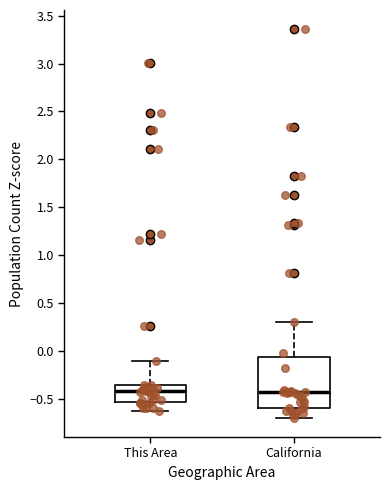

Where is the lower edge of the box for This Area on the y-axis? The values are not printed on the chart, so give them approximately, as read against the axis.

-0.55